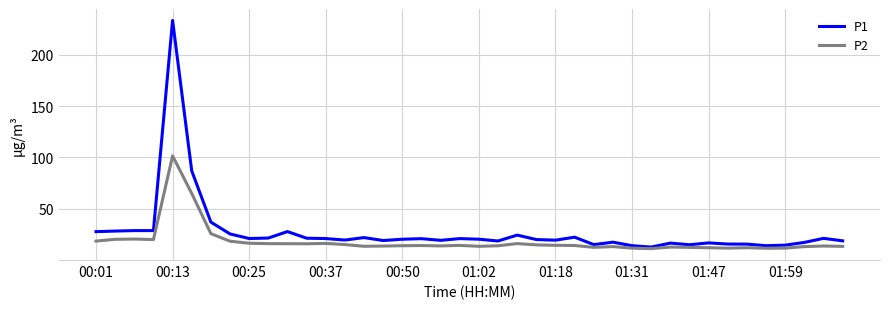

Rank the series by their maximum value, from lowest to highest.

P2, P1